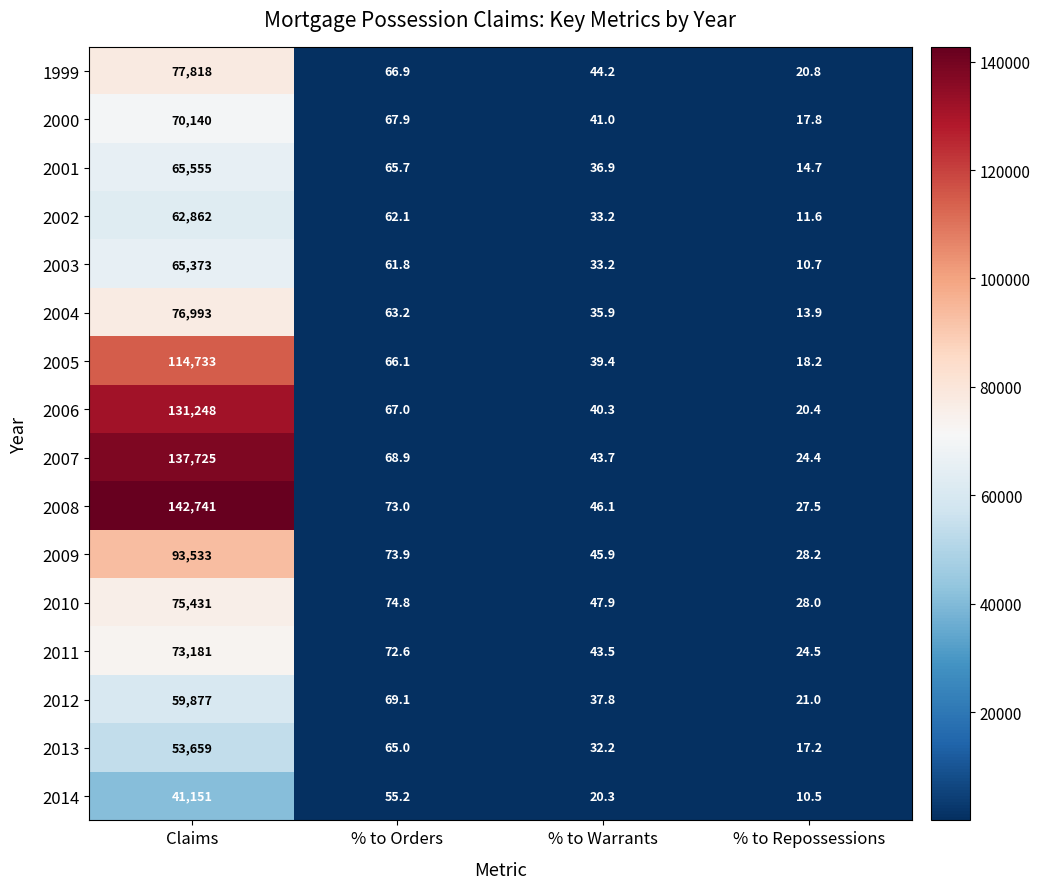

What is the smallest value displayed?

10.5